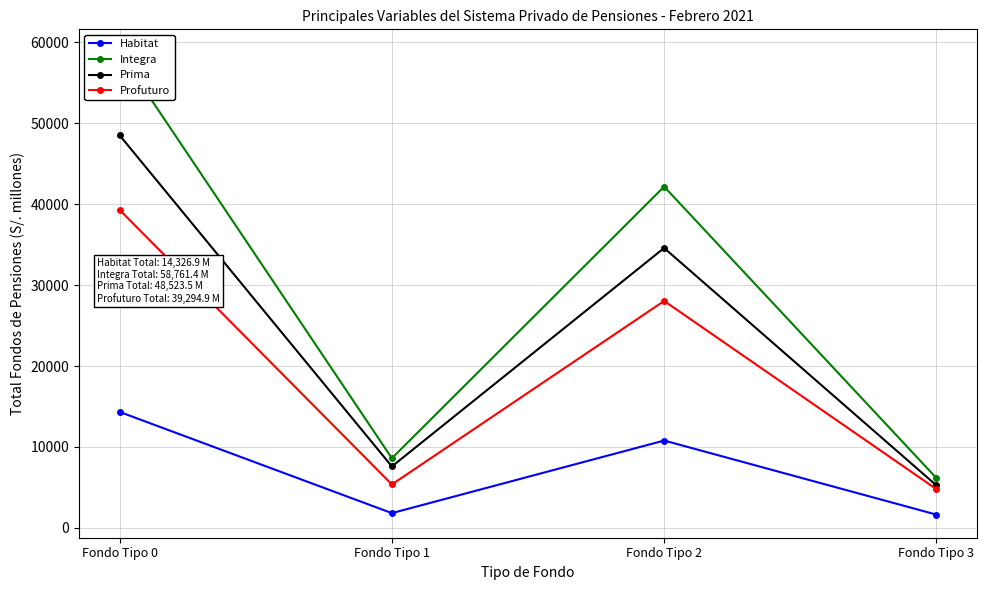

List the series in order of their overall mean, highest first.

Integra, Prima, Profuturo, Habitat